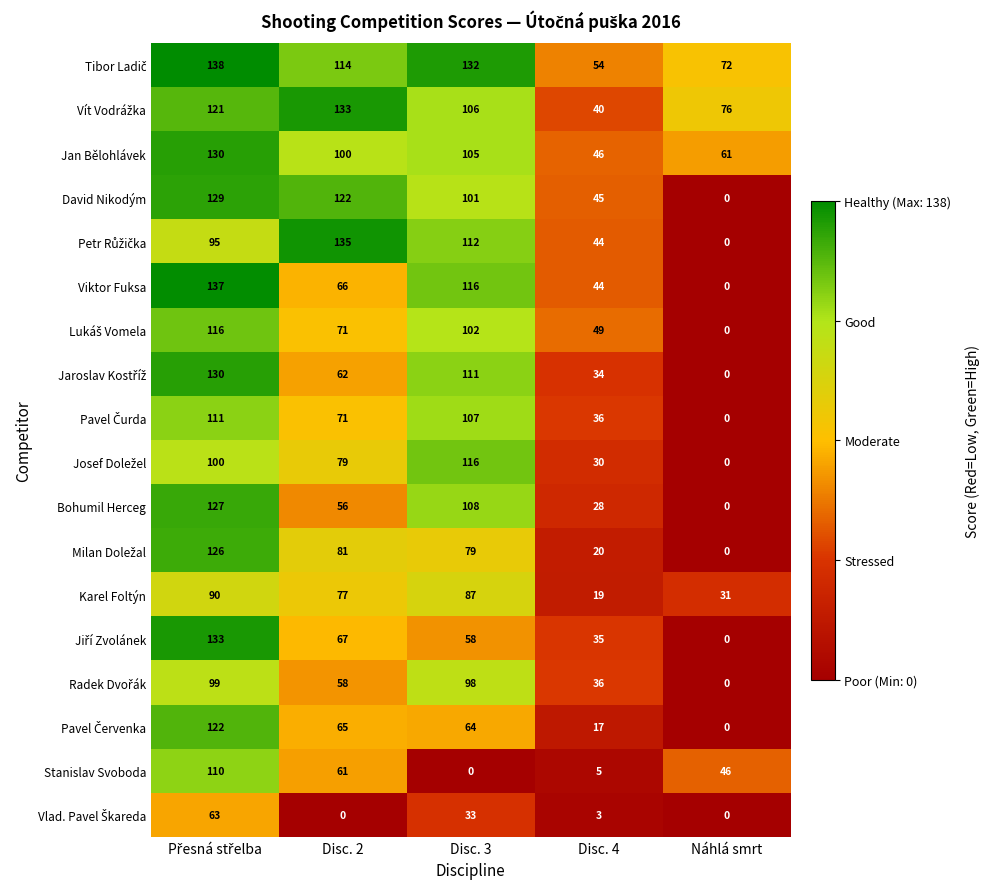

Which series has the largest range (max minus min)?

Viktor Fuksa